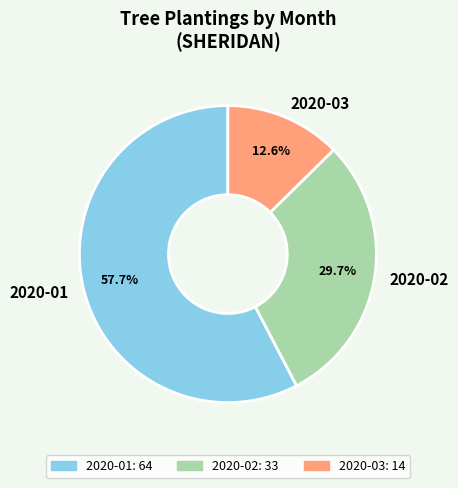

How many segments does this pie chart have?

3